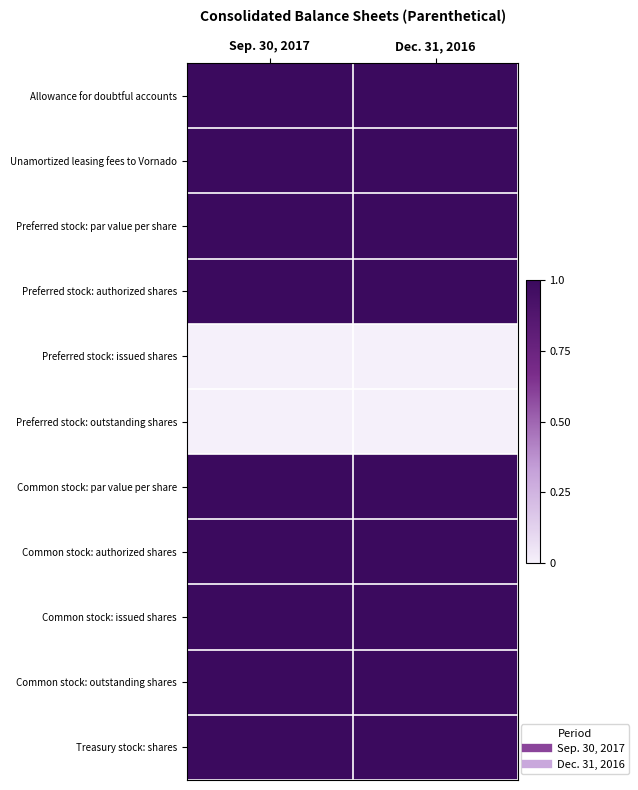

What is the spread (max minus min) of values at Sep. 30, 2017?

1.0